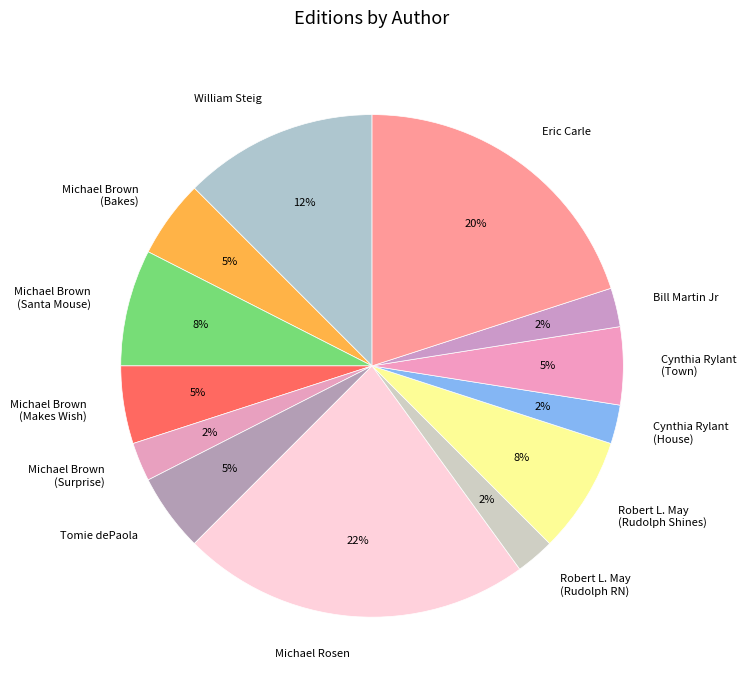

How many segments does this pie chart have?

13